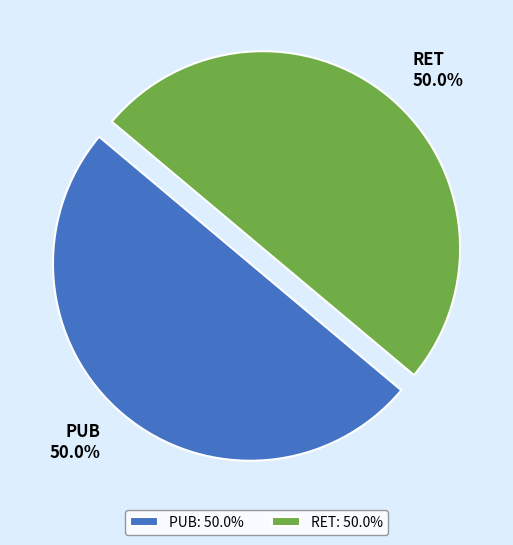

What is the ratio of the value at RET to the value at PUB?

1.0